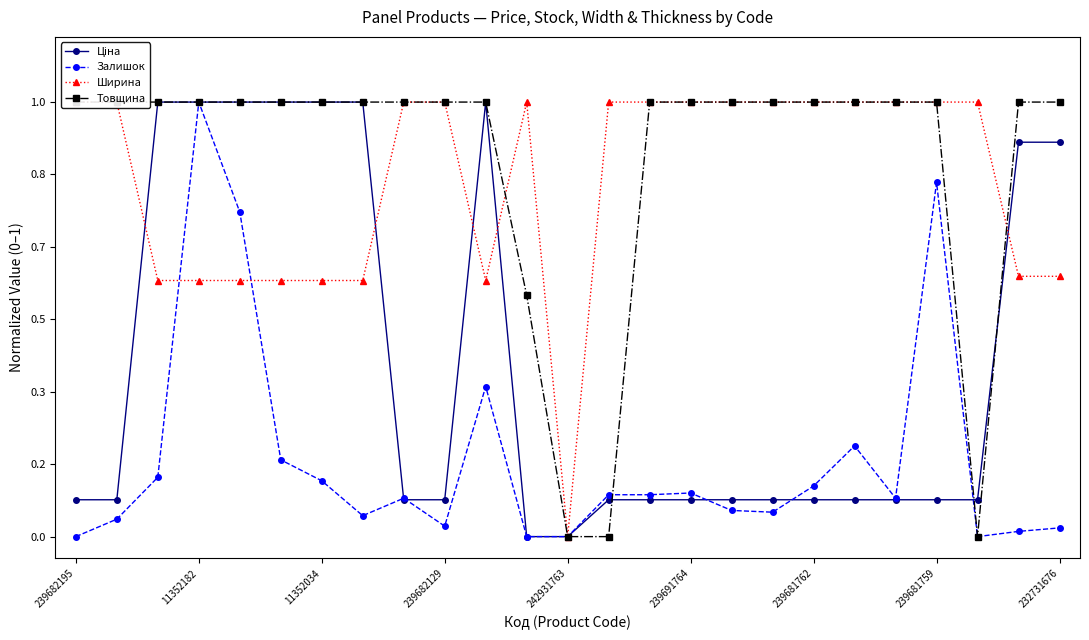

Which series has the largest total across all categories?

Товщина